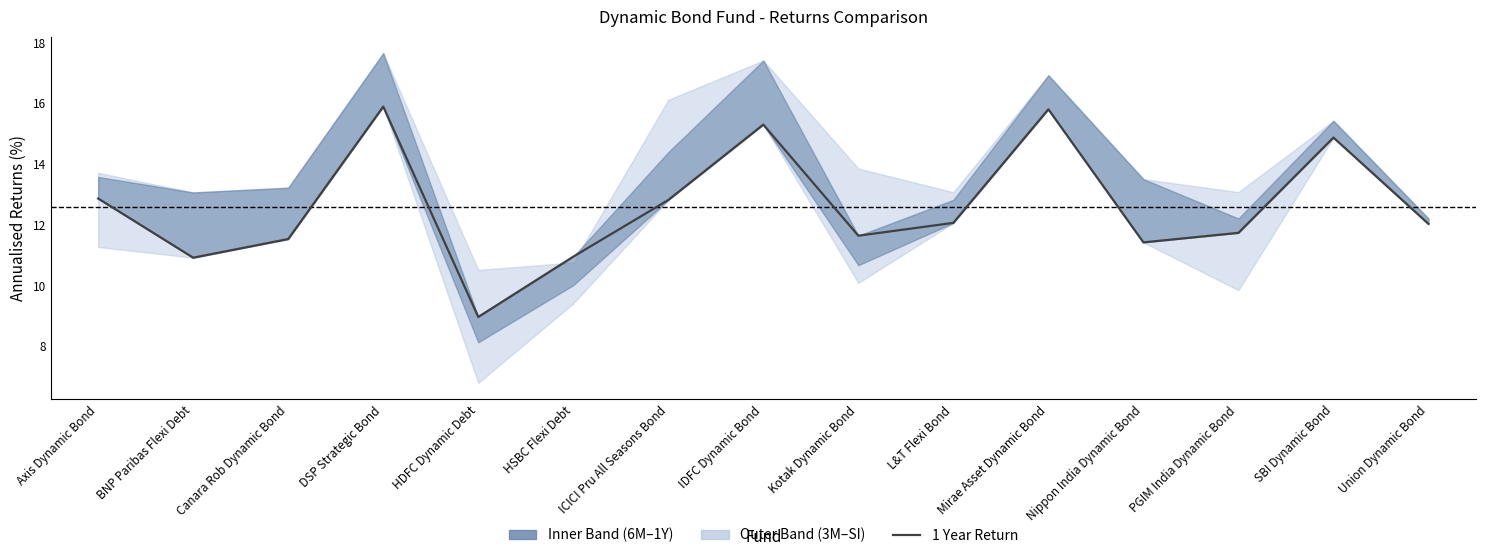

At which label does the data first exceed 12?

Axis Dynamic Bond